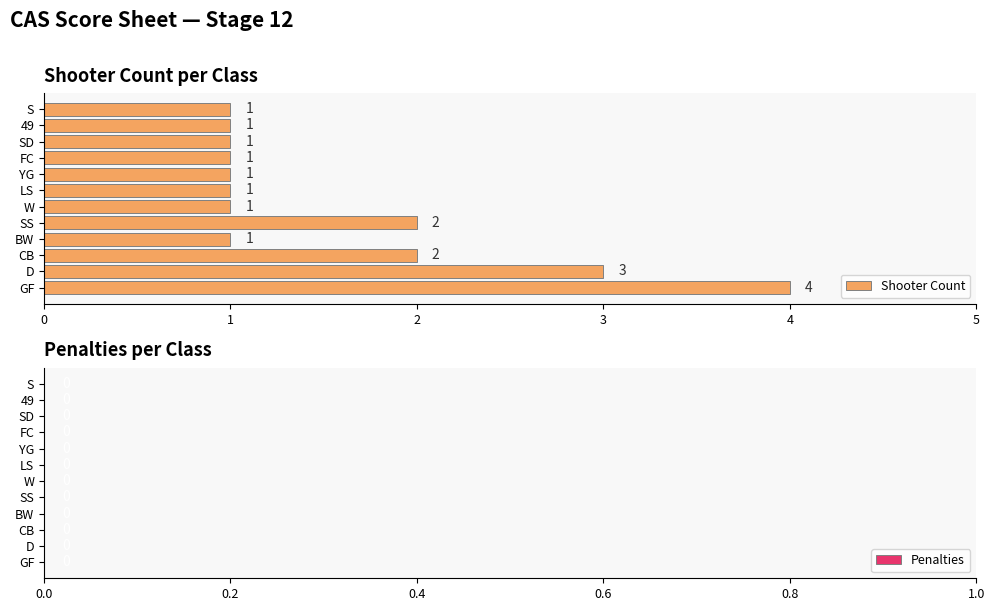

The chart shows a value of 1 at FC. True or false?

True